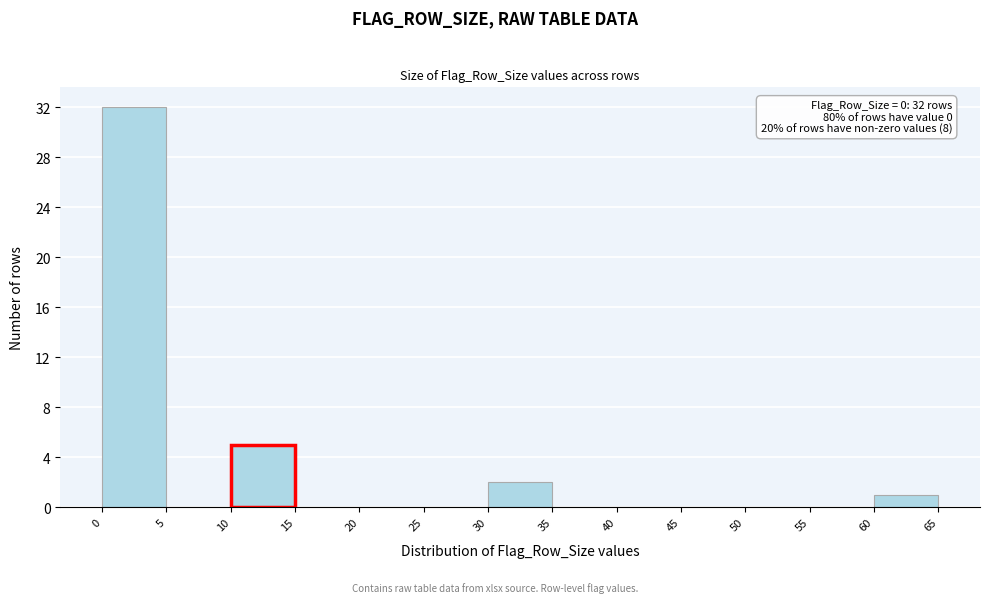

Over which range of the x-axis is the bar tallest?

0 to 5